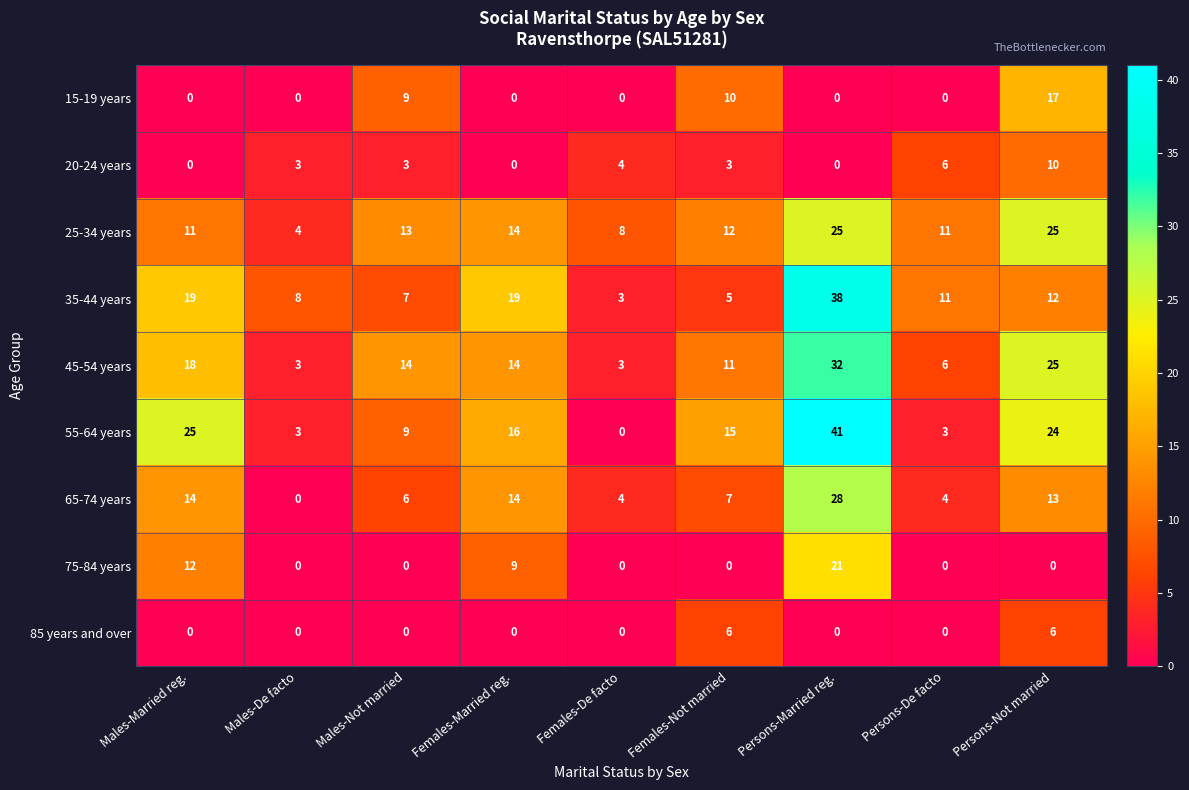

Is it true that 45-54 years equals 22 at Females-Married reg.?

False